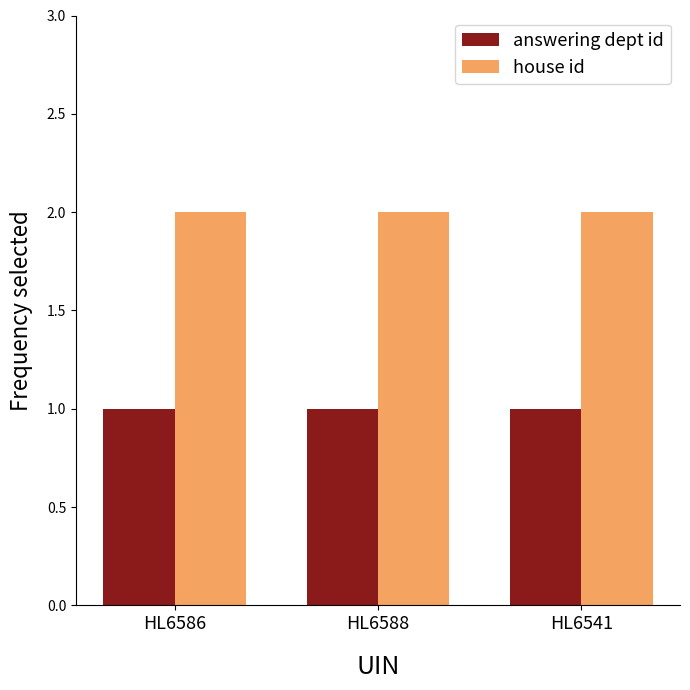

At how many categories does at least one series exceed 1?

3